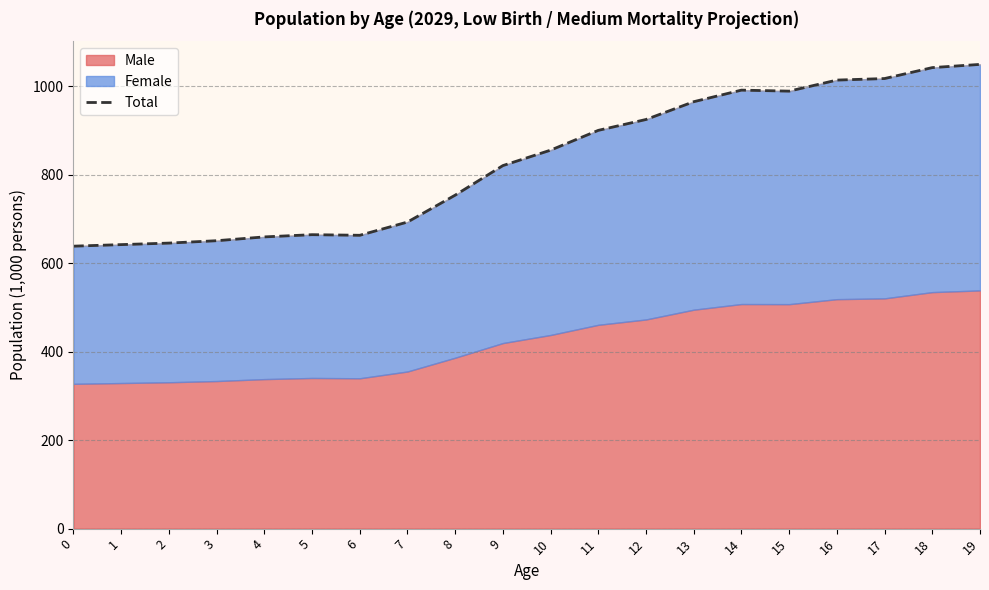

Approximately how many times larger is the value at 5 compared to 12?

0.7